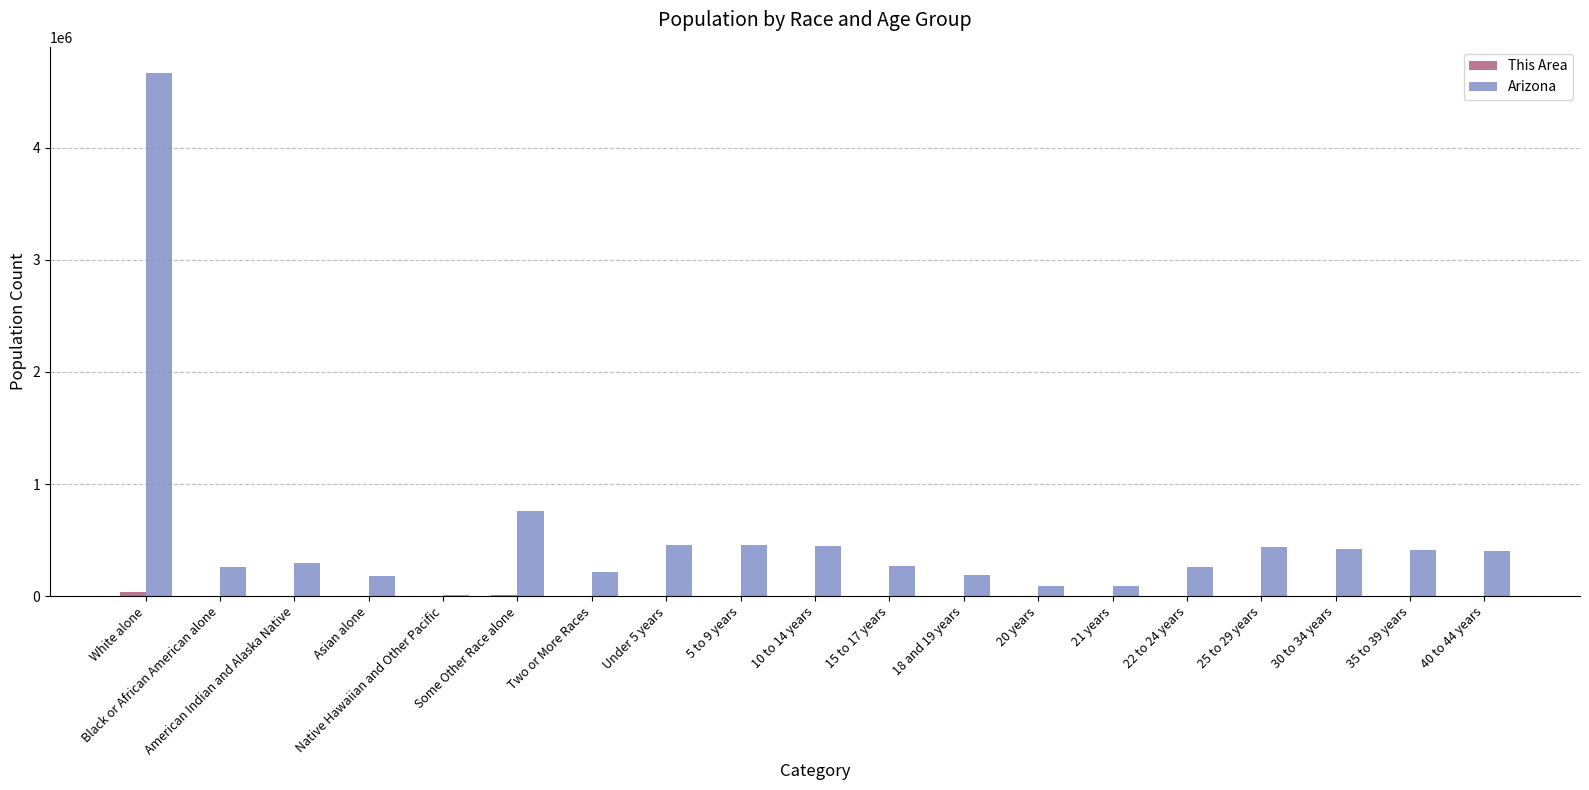

Is it true that Arizona equals 259008 at Black or African American alone?

True